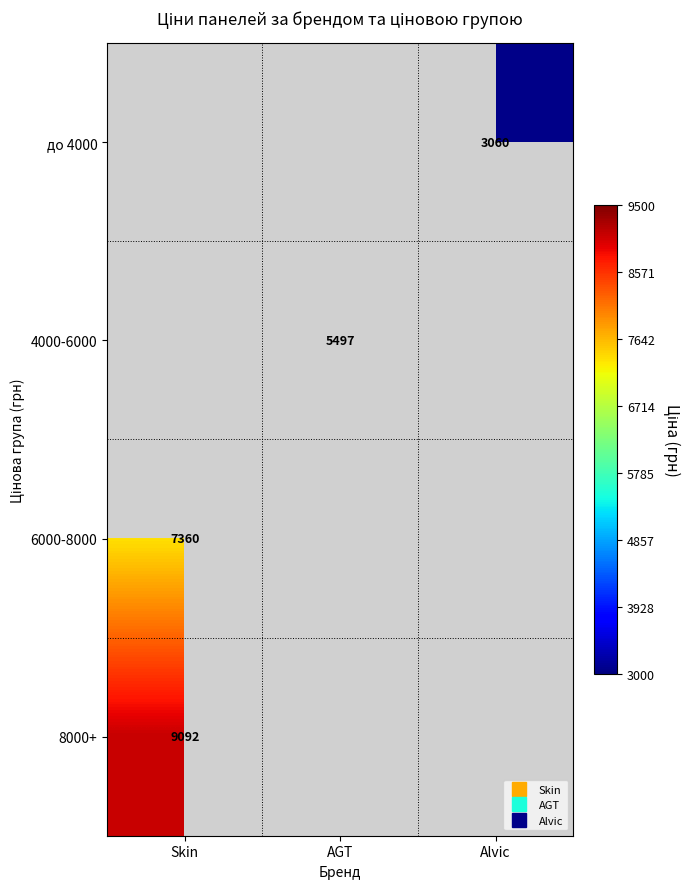

True or false: до 4000 has a value of 3059.7 at Alvic.

True